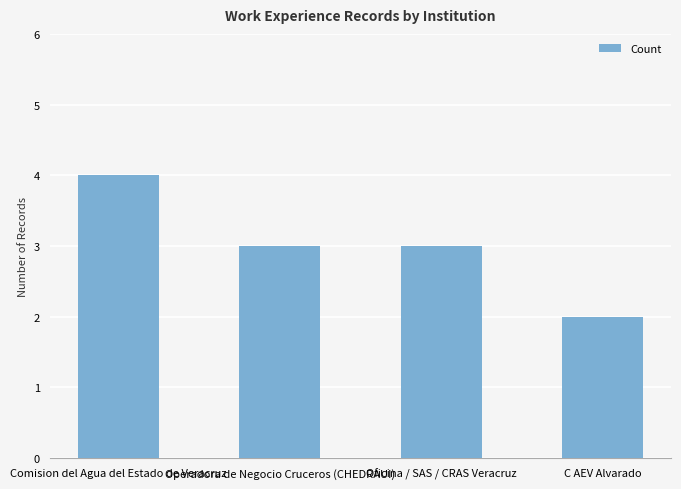

What is the value of the 3rd bar from the left?

3